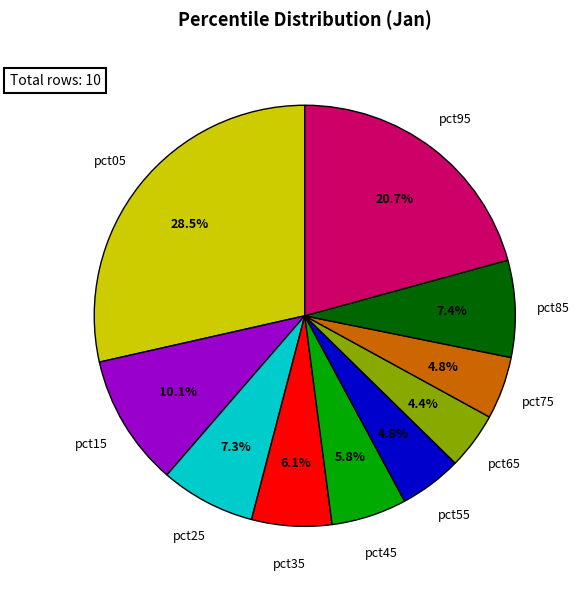

Is there any slice that represents more than half of the pie?

No